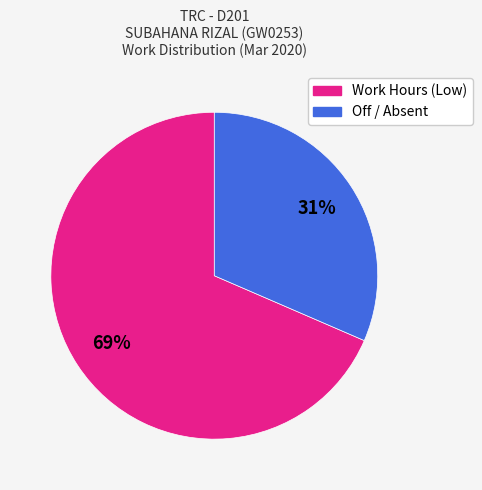

Is there any slice that represents more than half of the pie?

Yes